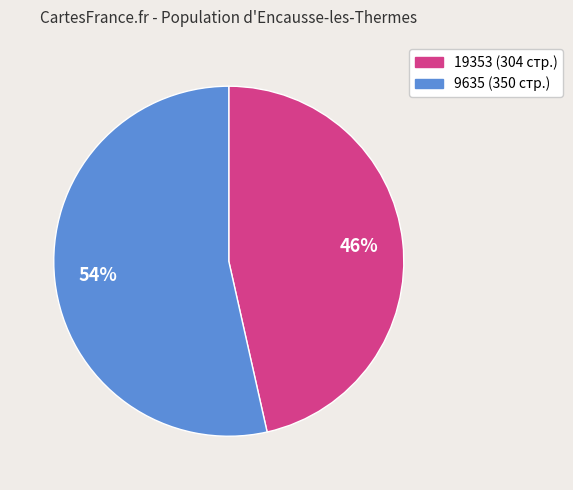

Approximately how many times larger is the value at 9635 compared to 19353?

1.2